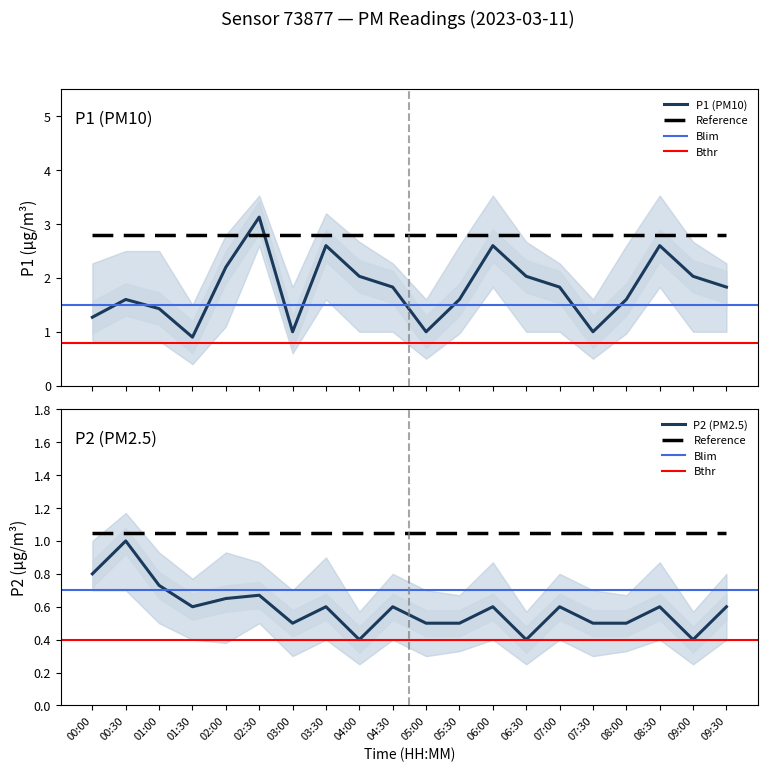

What value does the P2 series have at 03:30?

0.6